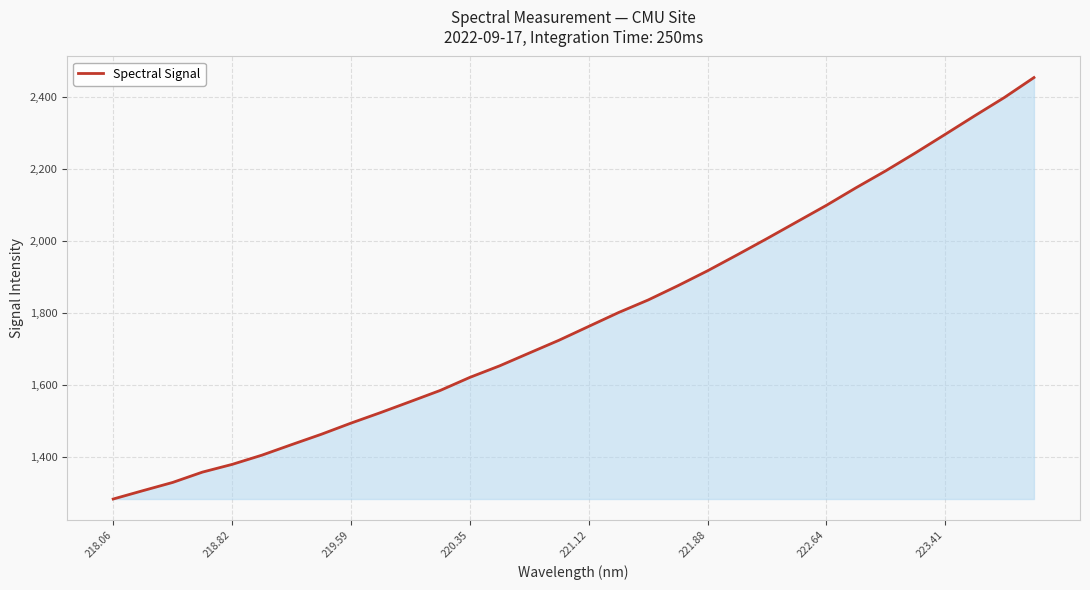

What is the minimum value shown in the chart?

1282.6